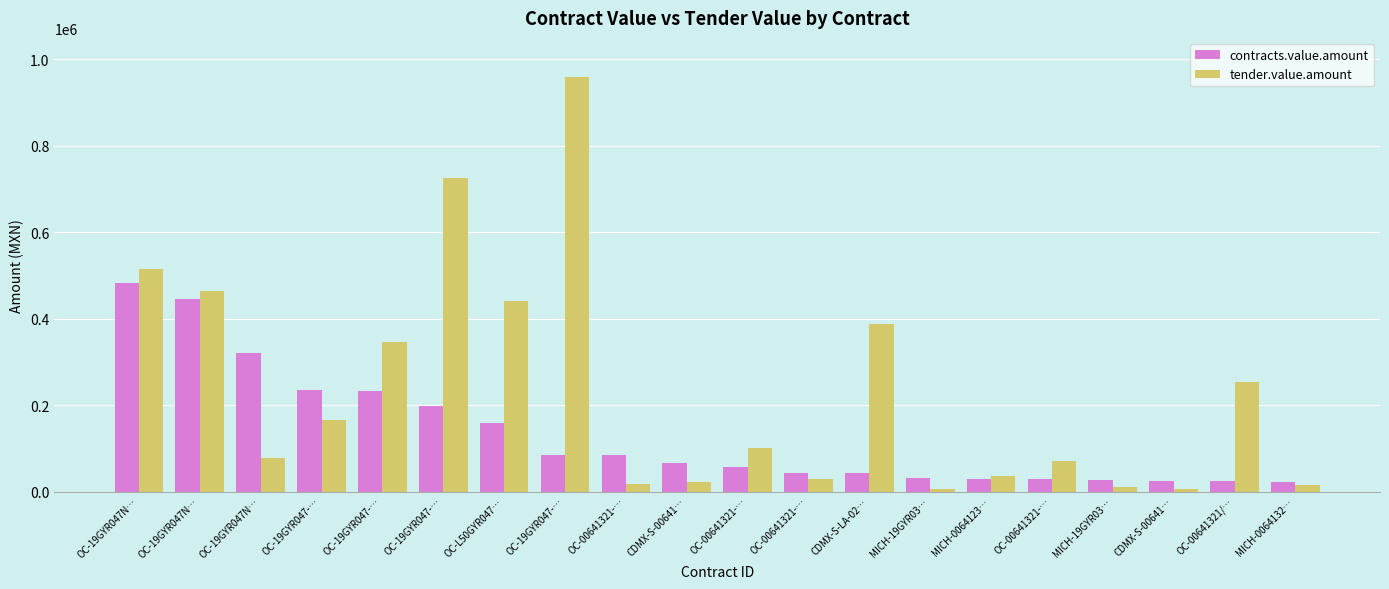

Which series changed the most between OC-00641321-… and MICH-19GYR03…?

tender.value.amount